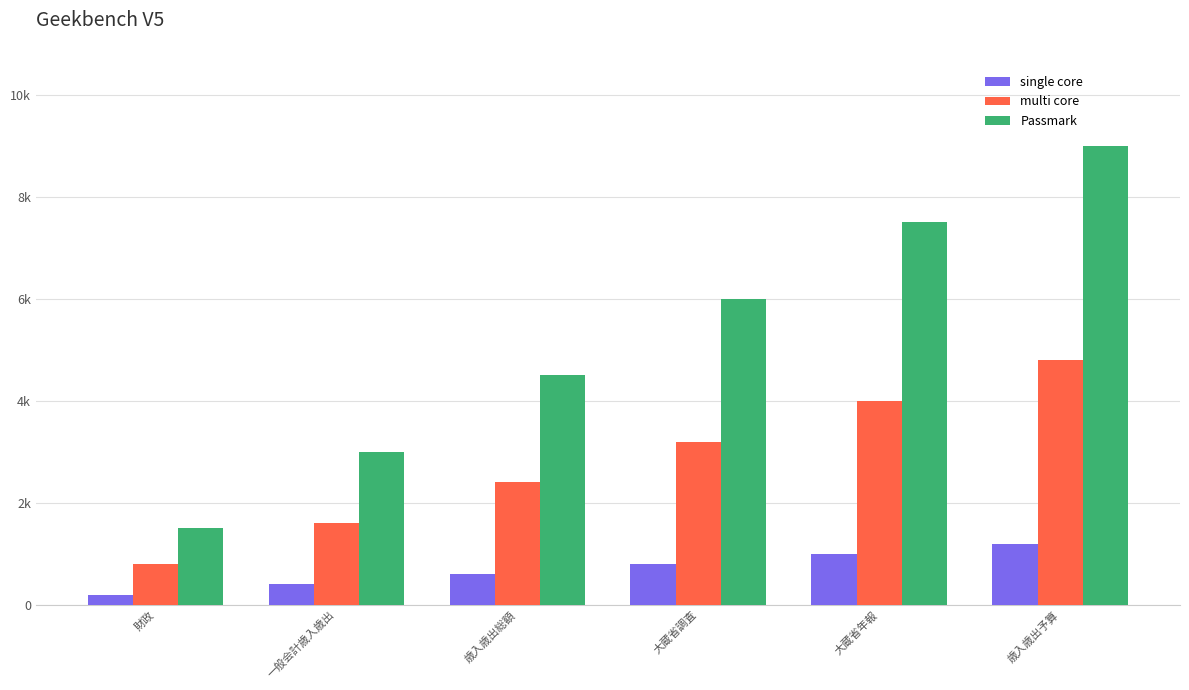

At which category is the sum across all series the highest?

歳入歳出予算